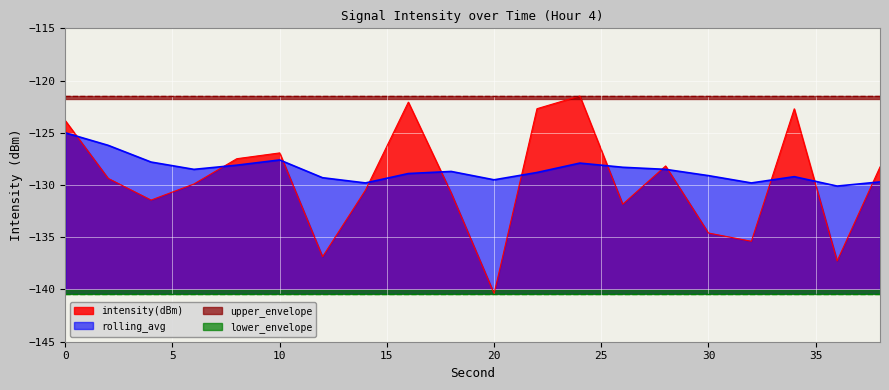

What is the approximate value of intensity(dBm) at 24?

-121.5